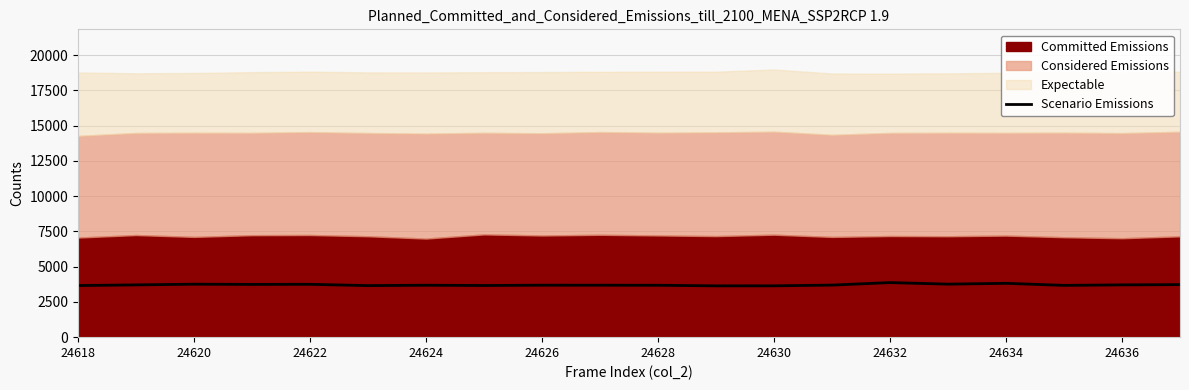

Is it true that Scenario Emissions equals 1965 at 24622?

False